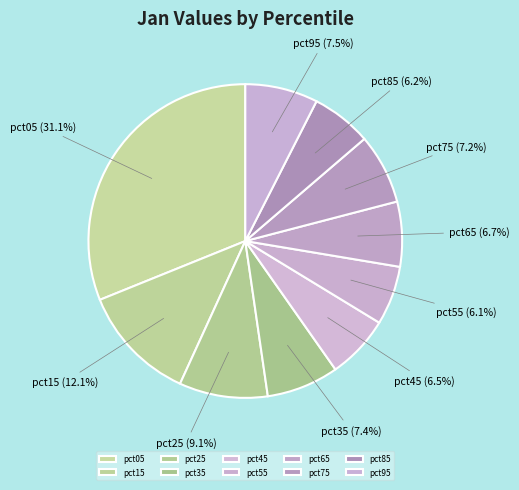

How many segments does this pie chart have?

10